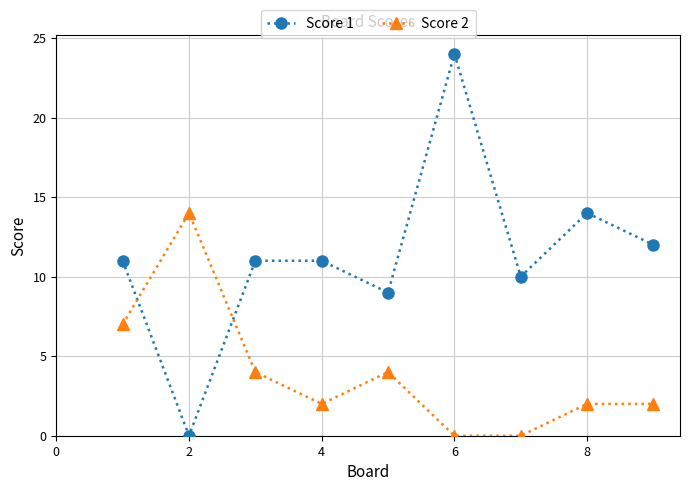

True or false: Score 1 and Score 2 cross at least once.

True